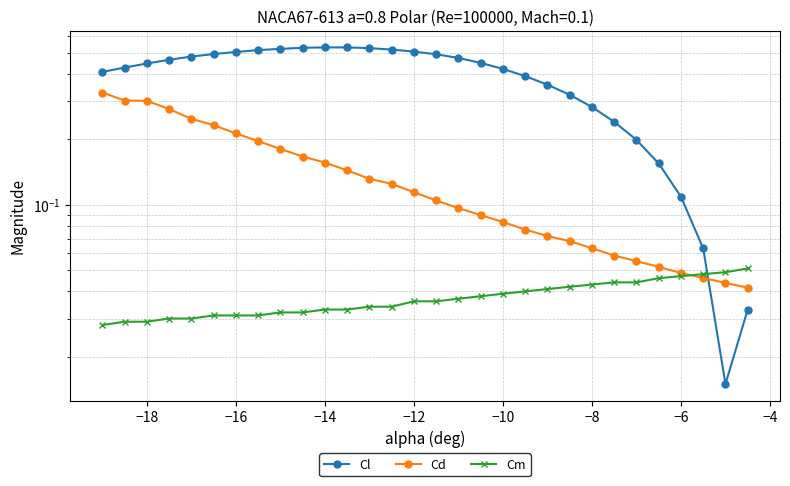

At how many categories does at least one series exceed 0?

30